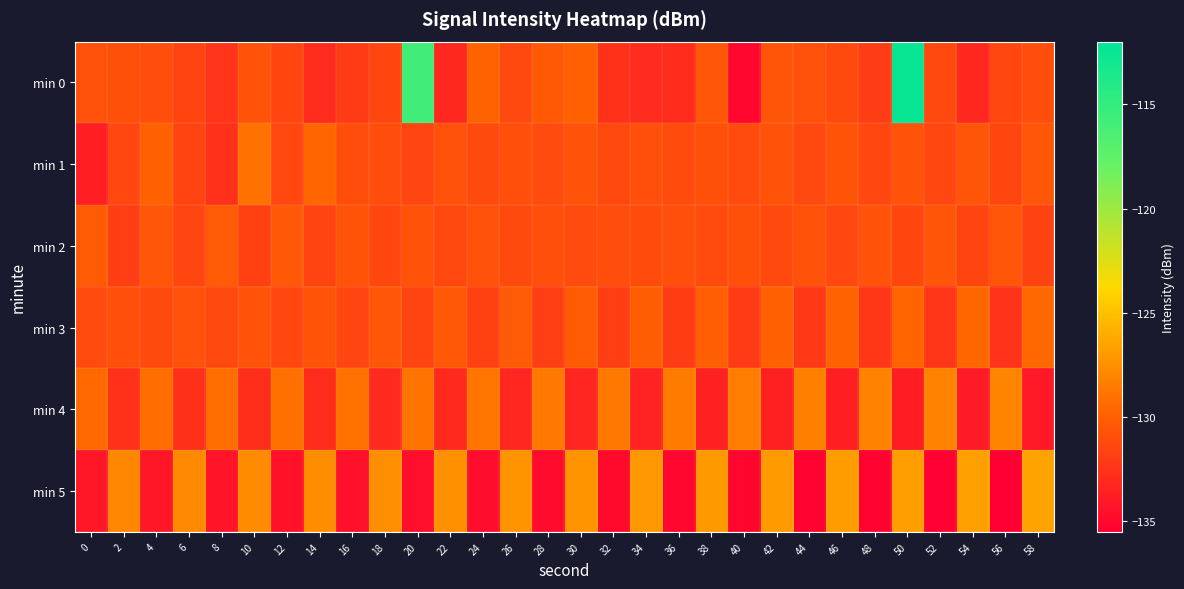

What is the smallest value displayed?

-135.5